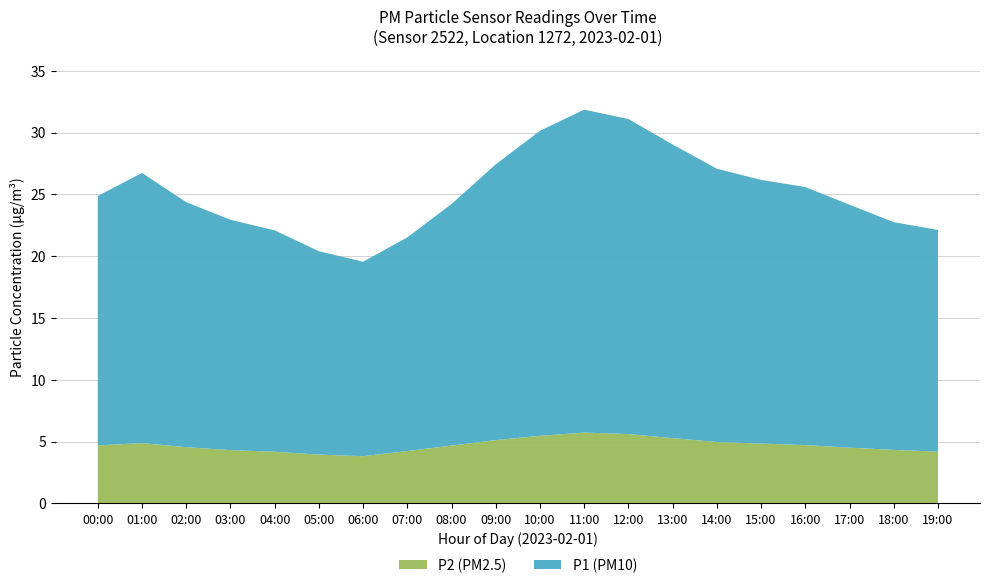

Reading left to right, transcribe all the data shown in this chart.

P1: 00:00=20.4	01:00=21.5	02:00=19.8	03:00=18.6	04:00=17.9	05:00=16.4	06:00=15.7	07:00=17.3	08:00=19.5	09:00=22.3	10:00=24.7	11:00=26.1	12:00=25.5	13:00=23.8	14:00=22.1	15:00=21.3	16:00=20.9	17:00=19.6	18:00=18.4	19:00=17.9
P2: 00:00=4.7	01:00=4.9	02:00=4.5	03:00=4.3	04:00=4.2	05:00=4.0	06:00=3.8	07:00=4.2	08:00=4.7	09:00=5.1	10:00=5.5	11:00=5.7	12:00=5.6	13:00=5.3	14:00=5.0	15:00=4.8	16:00=4.7	17:00=4.5	18:00=4.3	19:00=4.2